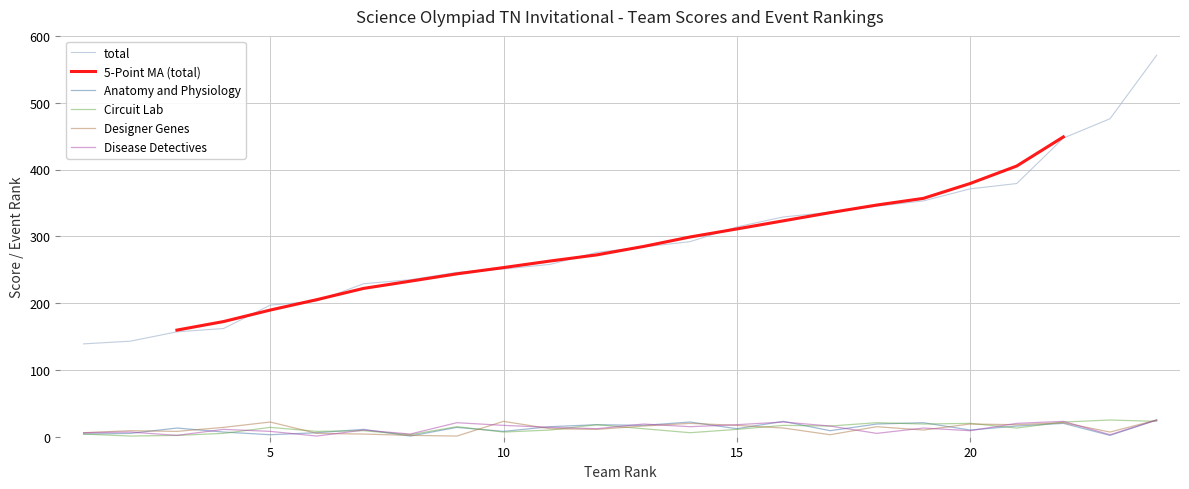

What is the maximum value for Circuit Lab?

25